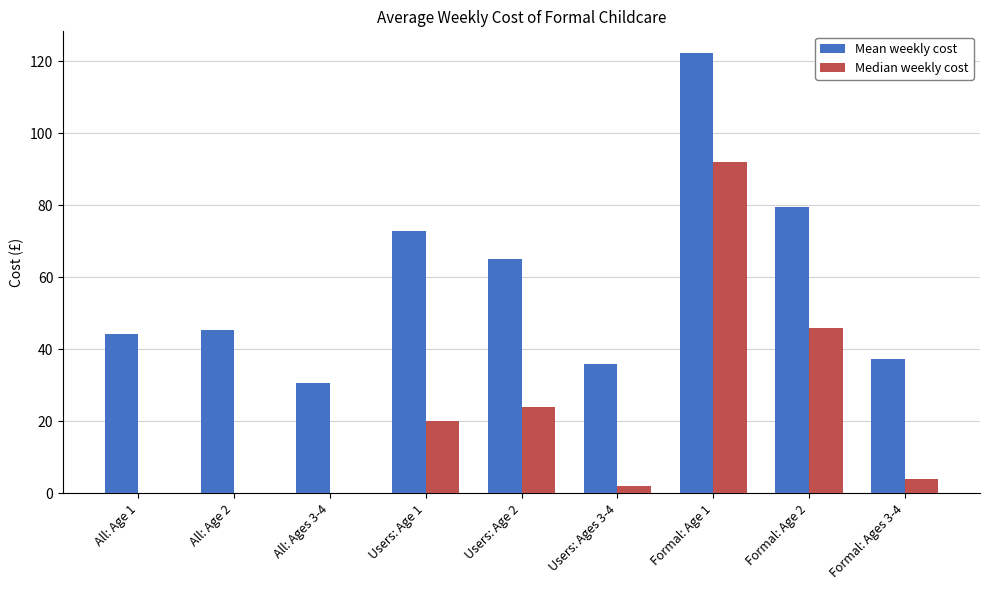

True or false: Mean weekly cost has a value of 122.1 at Formal: Age 1.

True